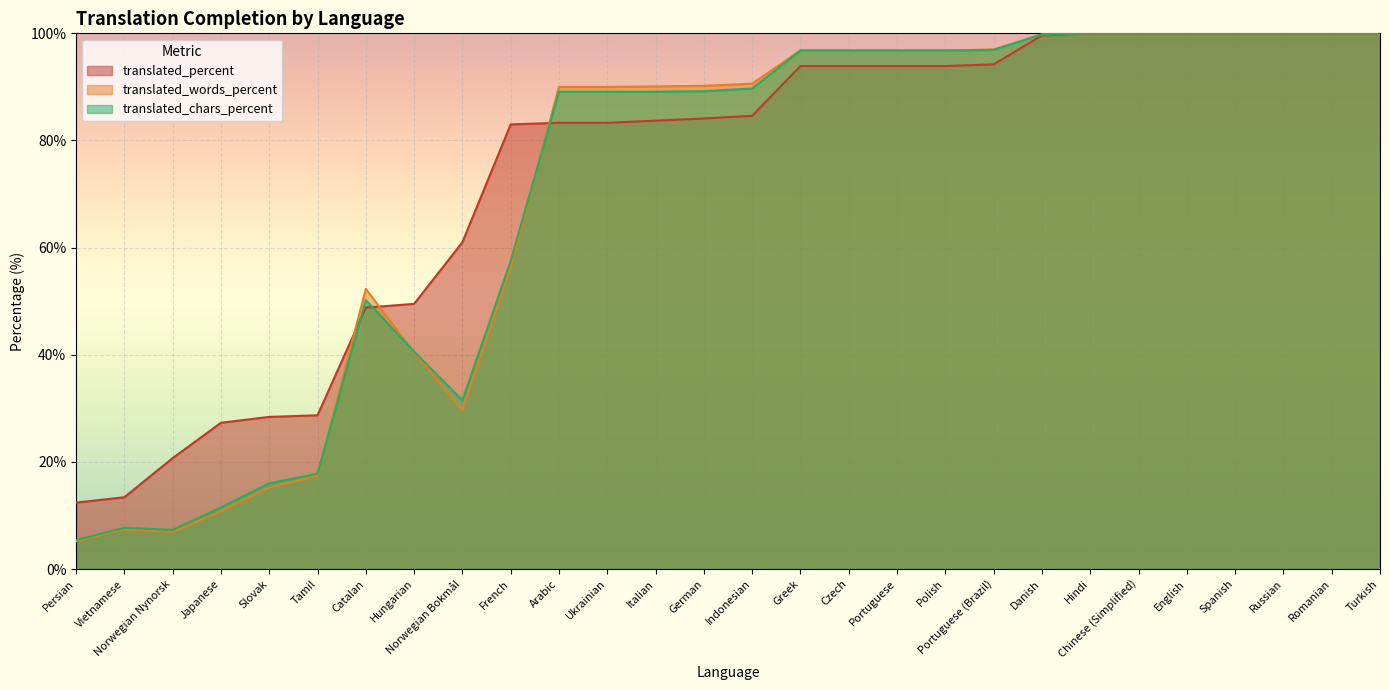

Rank the series at Catalan from lowest to highest value.

translated_percent, translated_chars_percent, translated_words_percent